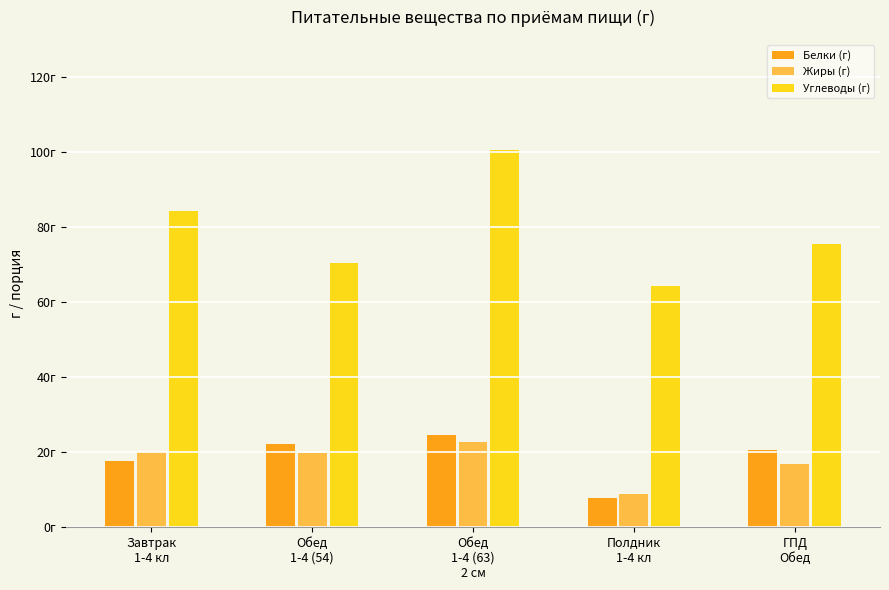

What is the spread (max minus min) of values at ГПД
Обед?

58.7